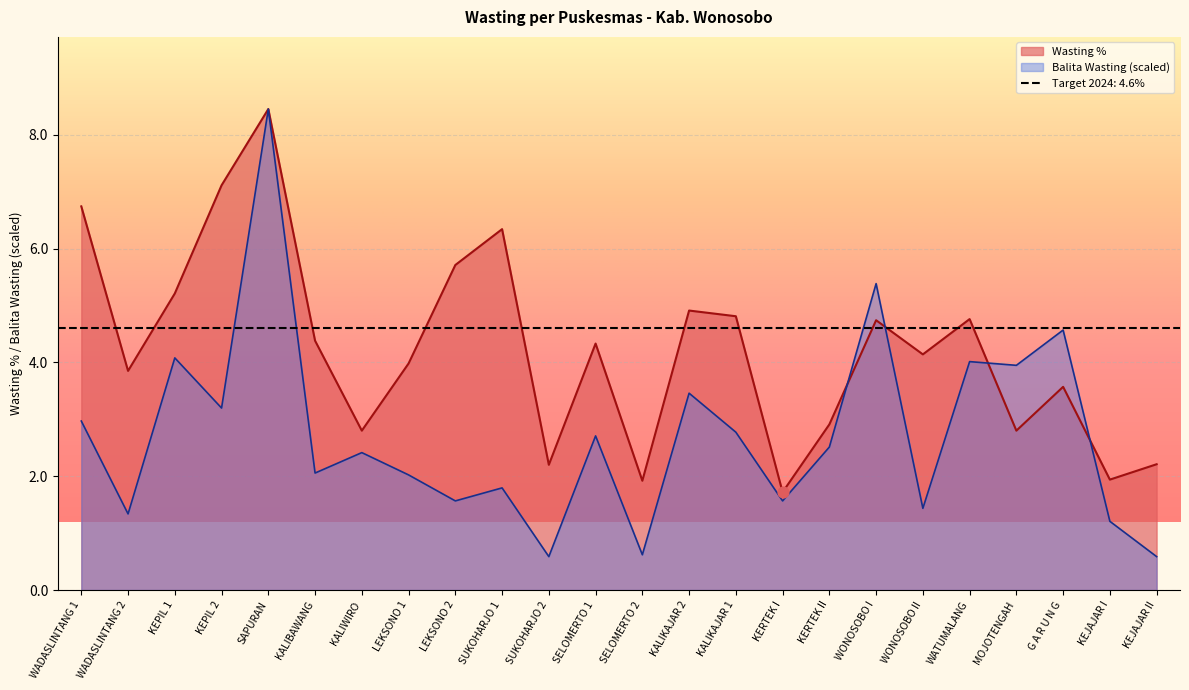

What is the total value across all series at KALIKAJAR 1?

7.6